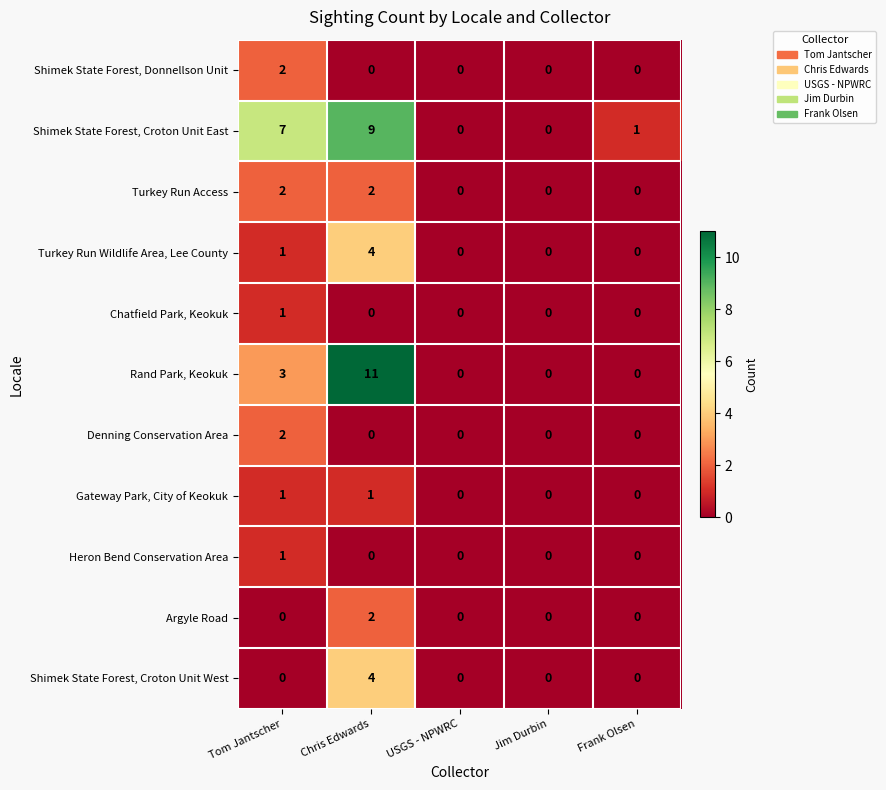

Which series has the largest total across all categories?

Shimek State Forest, Croton Unit East